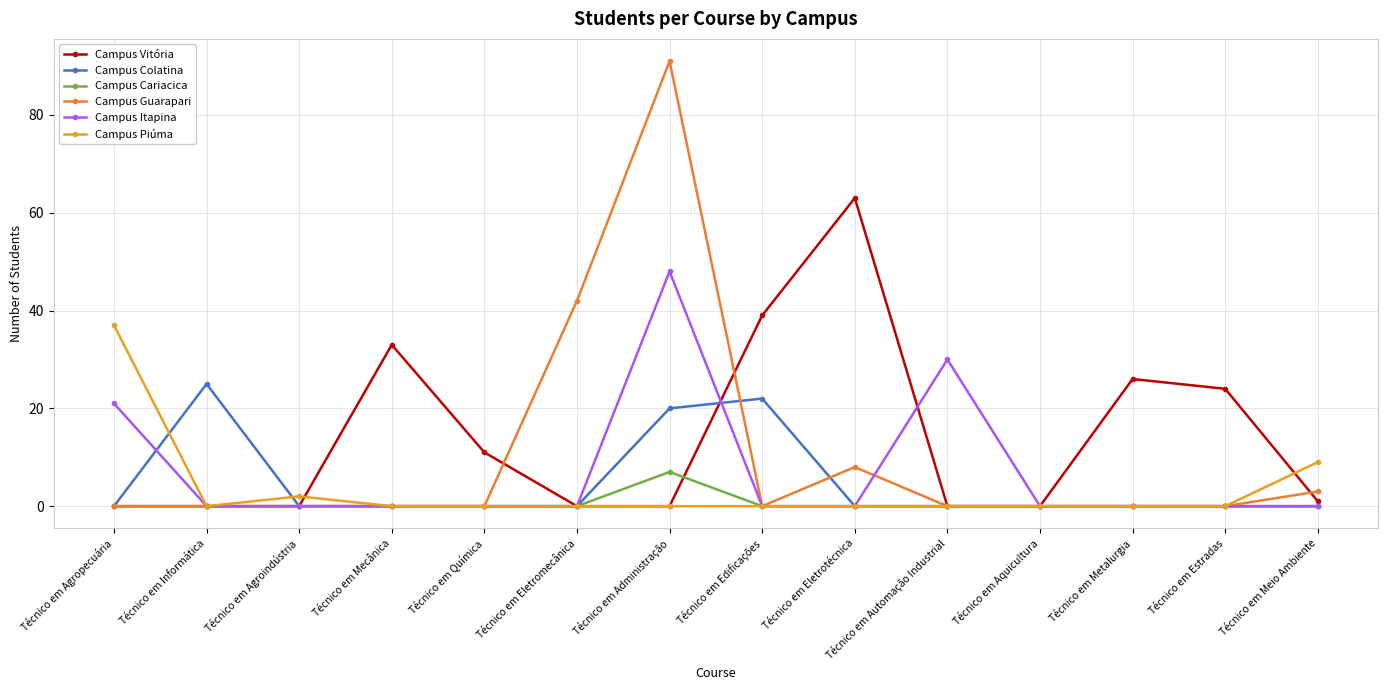

What is the label of the 8th point from the left?

Técnico em Edificações